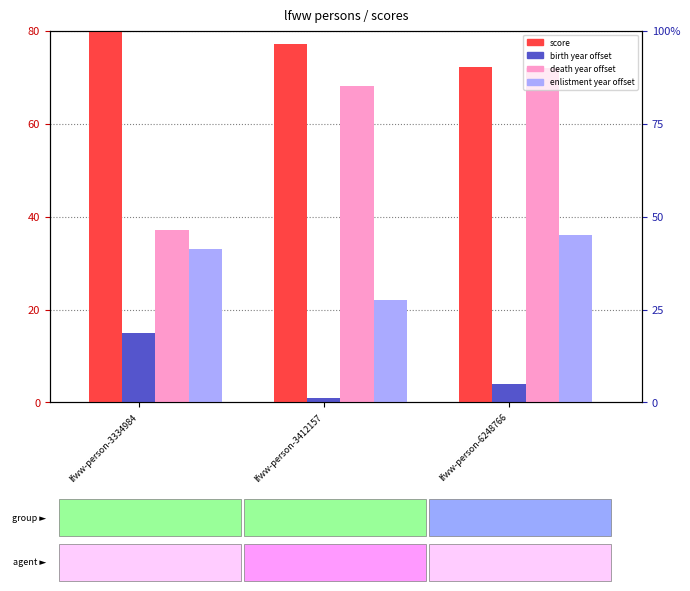

At which label does death year offset first exceed 68?

lfww-person-6248766